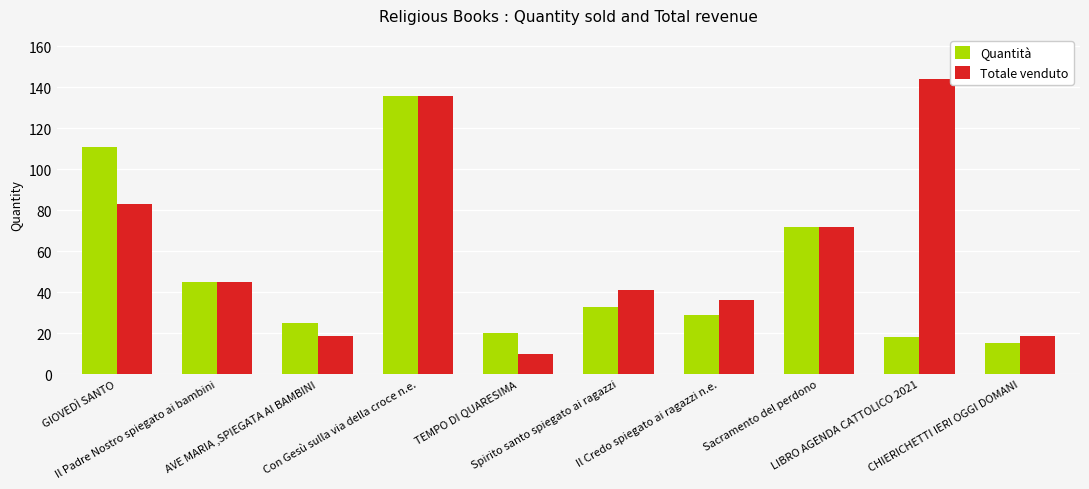

What is the sum of the Totale venduto values at CHIERICHETTI IERI OGGI DOMANI and GIOVEDÌ SANTO?

102.0